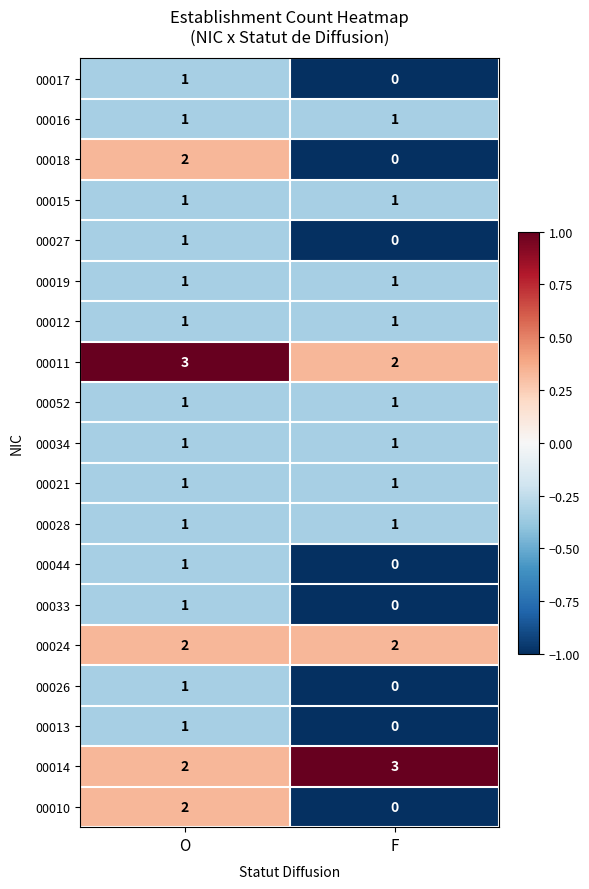

How many data points does each series have?

2